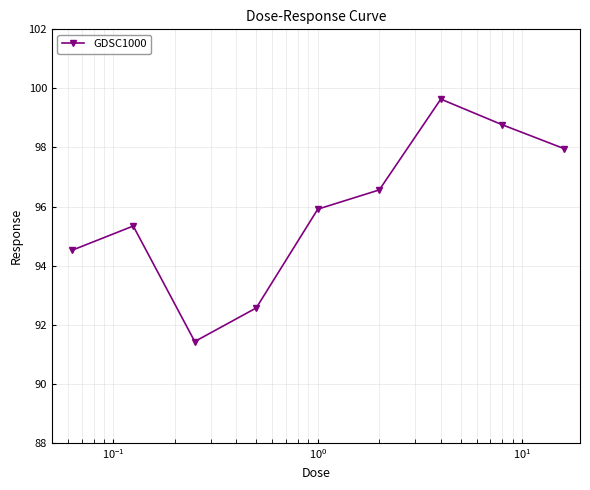

What is the greatest value displayed?

99.6